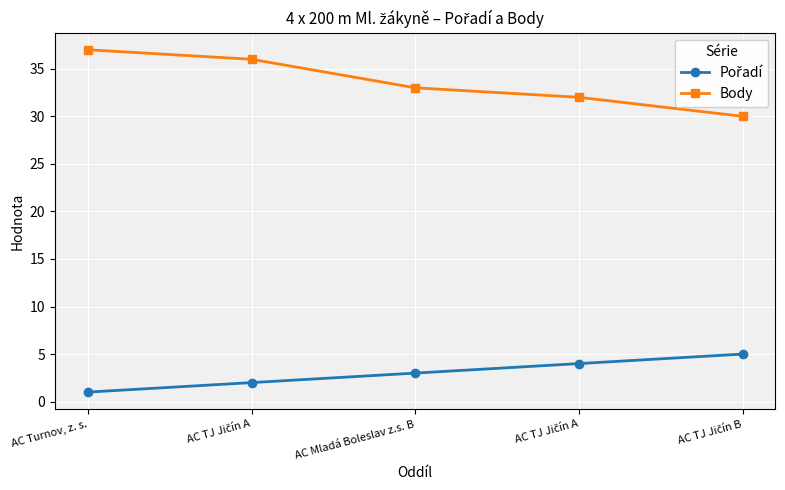

How many series are shown in this chart?

2